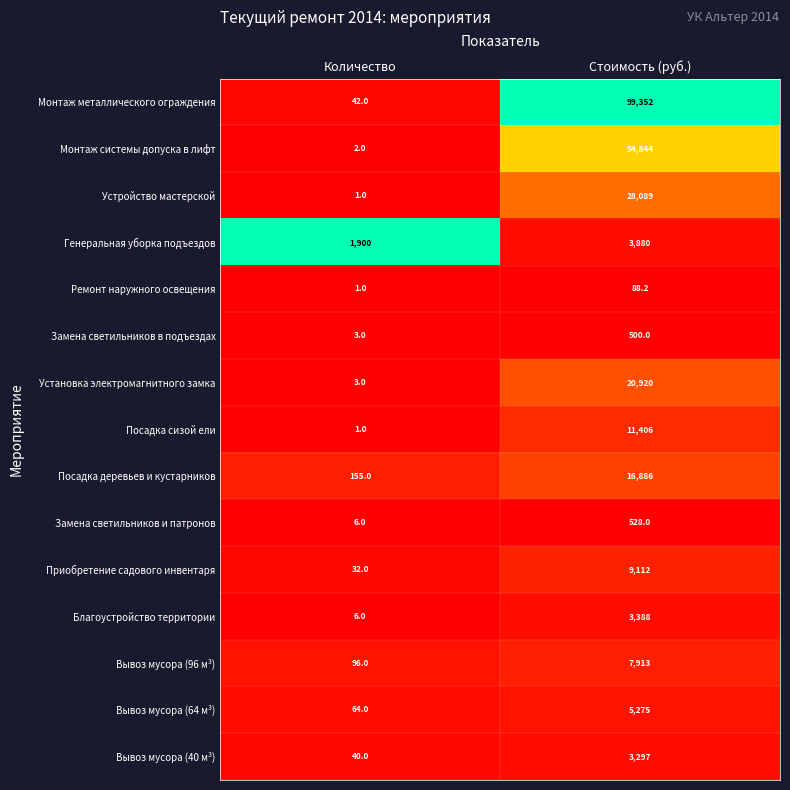

Which series has the largest total across all categories?

Монтаж металлического ограждения